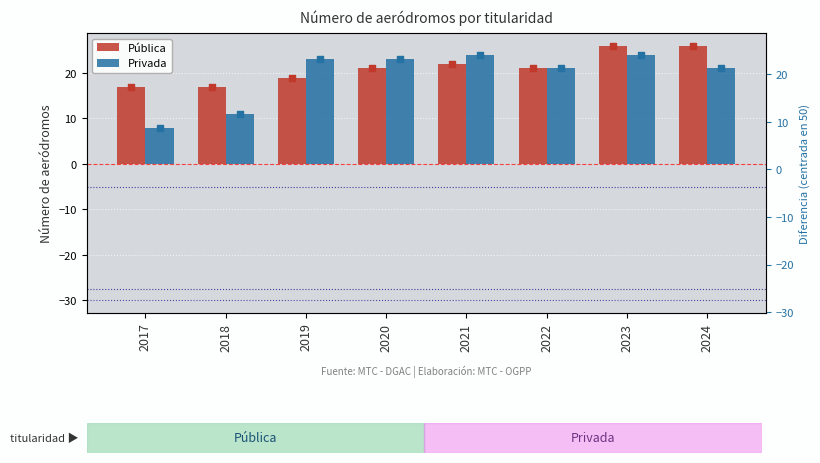

Which series contains the highest Y value?

Pública